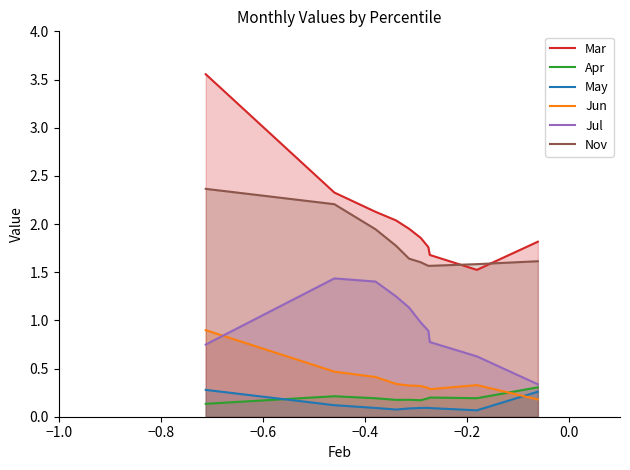

True or false: Jul and Nov cross at least once.

False